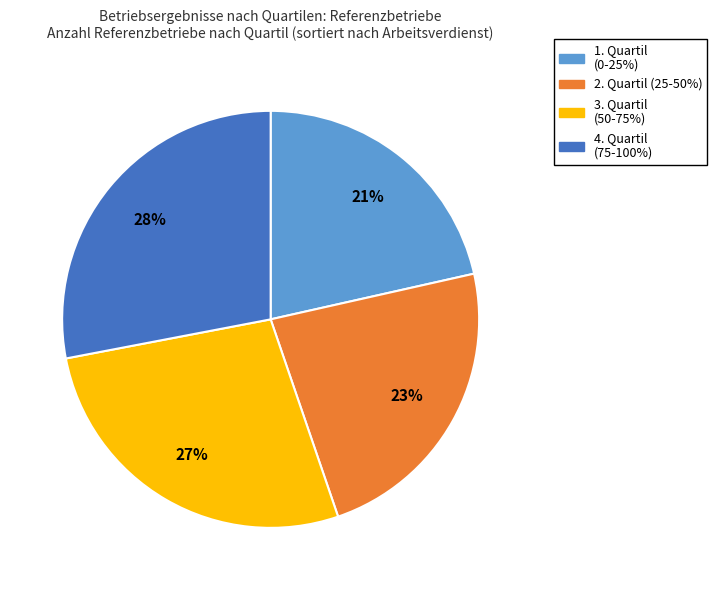

Count the number of slices in the pie.

4